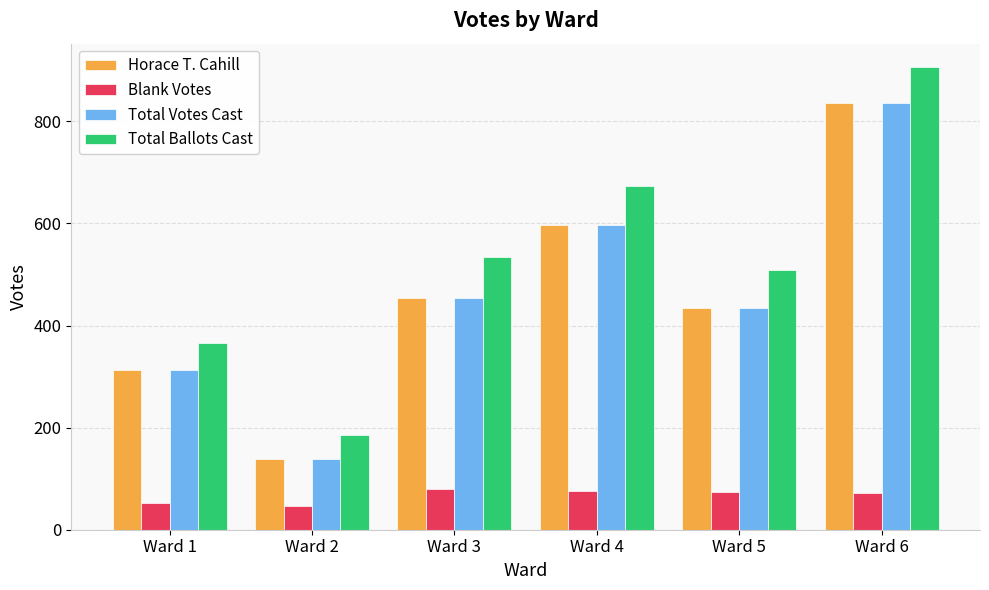

Which category has the highest value in the Horace T. Cahill series?

Ward 6